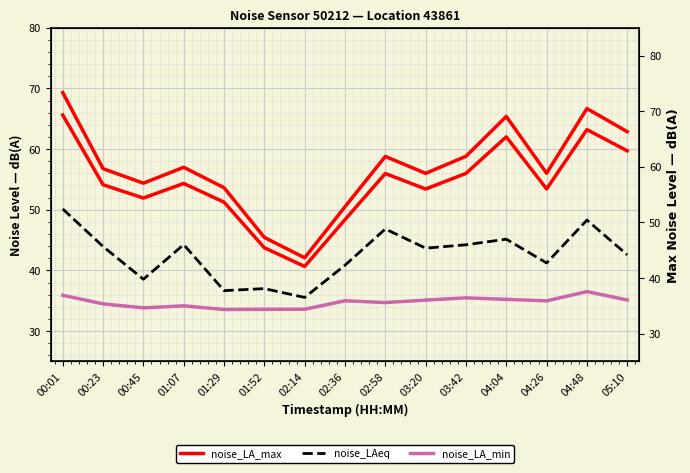

Reading left to right, what are all the values shown in this chart?

noise_LA_max: 69.3	56.8	54.4	57.0	53.6	45.4	42.1	50.5	58.8	56.0	58.8	65.4	56.0	66.7	62.9
noise_LAeq: 50.1	43.9	38.5	44.3	36.7	37.0	35.5	40.9	46.8	43.7	44.2	45.1	41.2	48.3	42.6
noise_LA_min: 35.9	34.5	33.8	34.2	33.6	33.6	33.6	35.0	34.7	35.1	35.5	35.2	35.0	36.5	35.1
noise_LA_max (right): 69.3	56.8	54.4	57.0	53.6	45.4	42.1	50.5	58.8	56.0	58.8	65.4	56.0	66.7	62.9